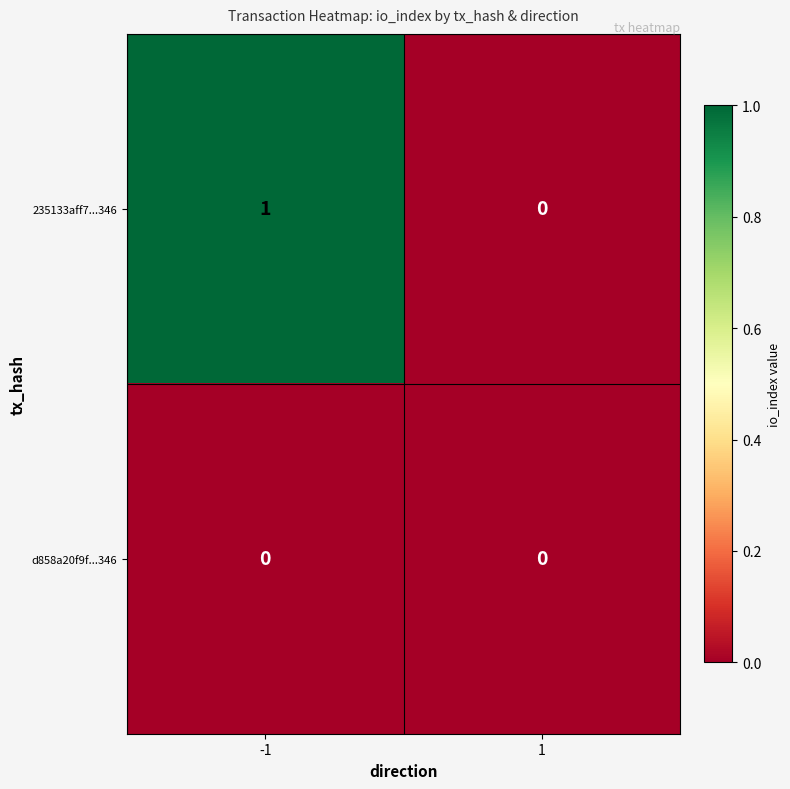

Reading right to left, list all the values displayed in this chart.

235133aff7...346: 0	1
d858a20f9f...346: 0	0